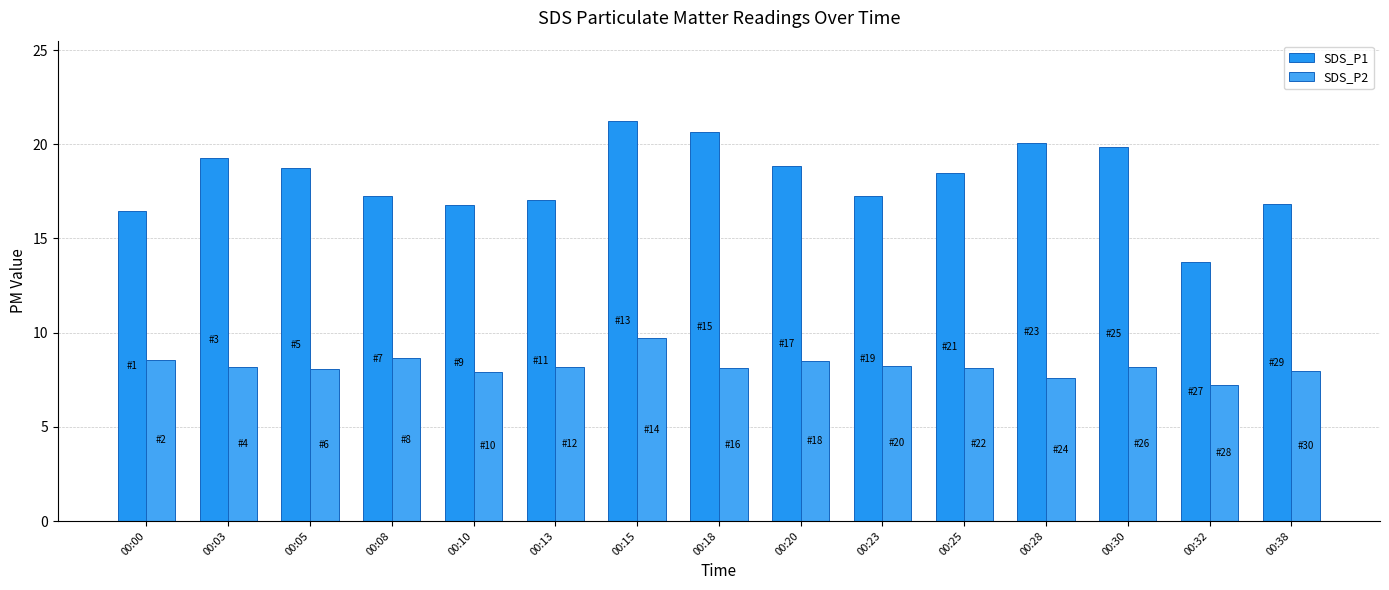

Which series changed the most between 00:03 and 00:28?

SDS_P1